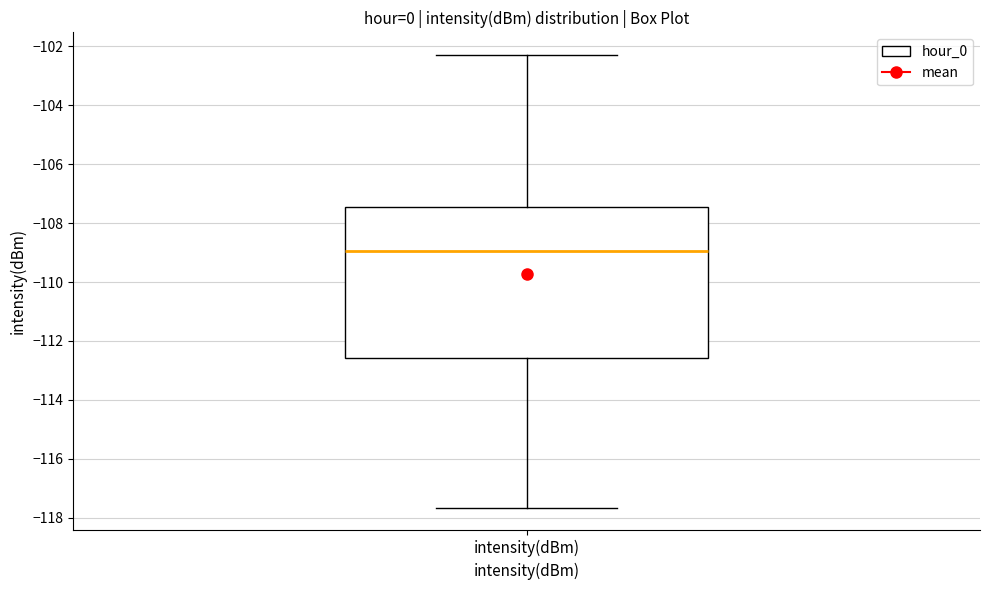

Where does the lower whisker of the box for intensity(dBm) end on the y-axis? The values are not printed on the chart, so give them approximately, as read against the axis.

-117.6